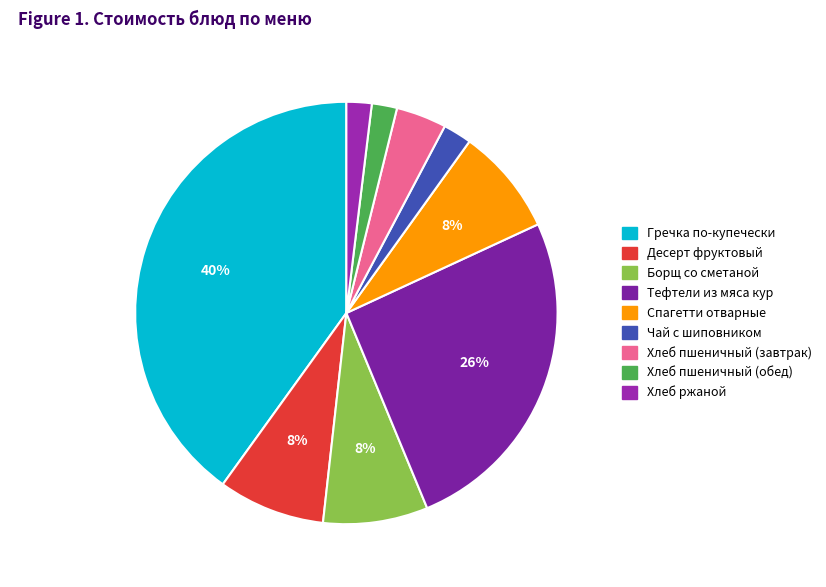

To the nearest percent, what portion does Хлеб пшеничный (обед) represent?

2%